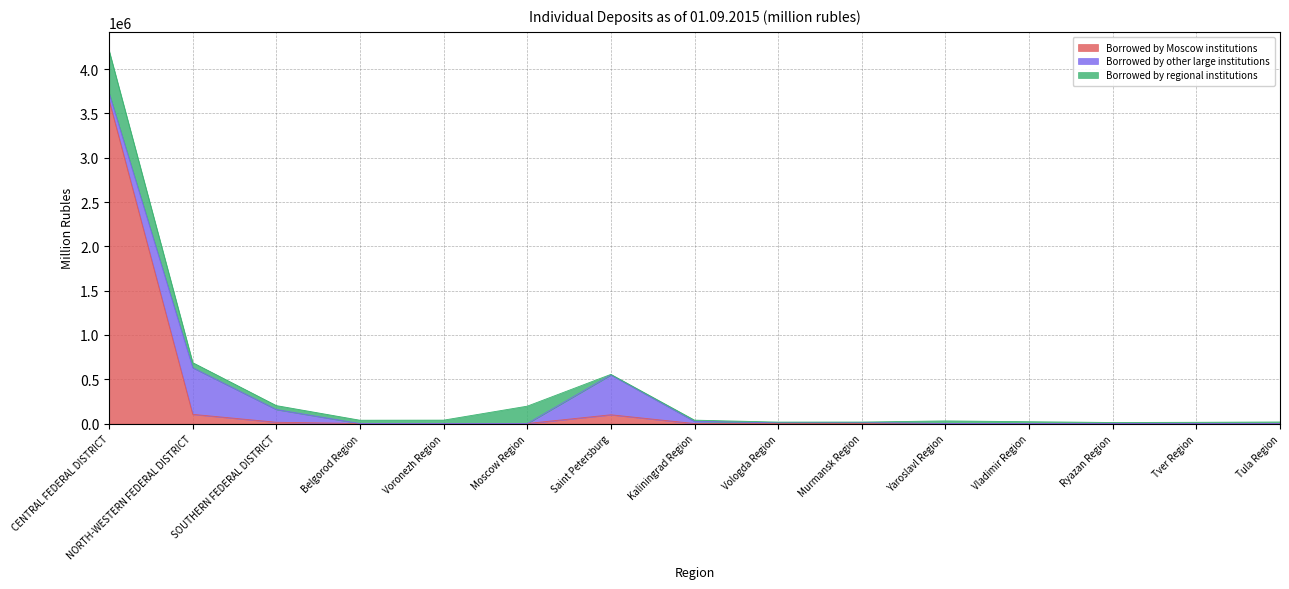

What is the average value of the Borrowed by regional institutions series?

65265